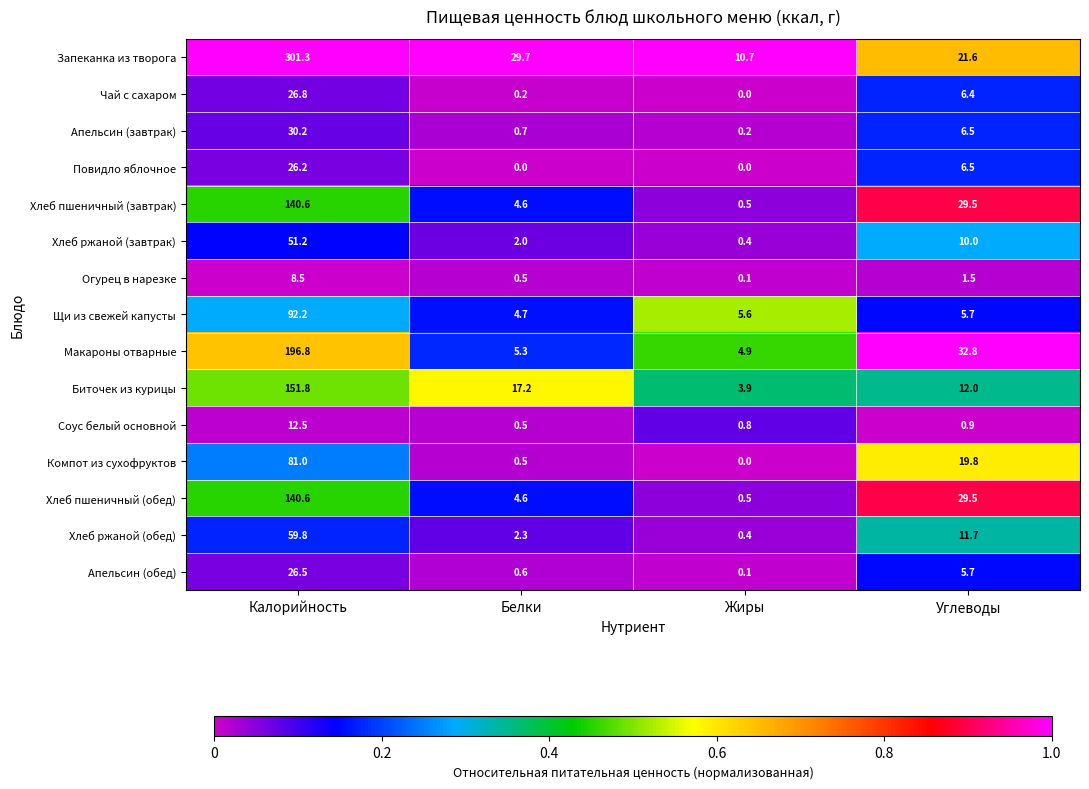

Which series changed the most between Калорийность and Белки?

Запеканка из творога